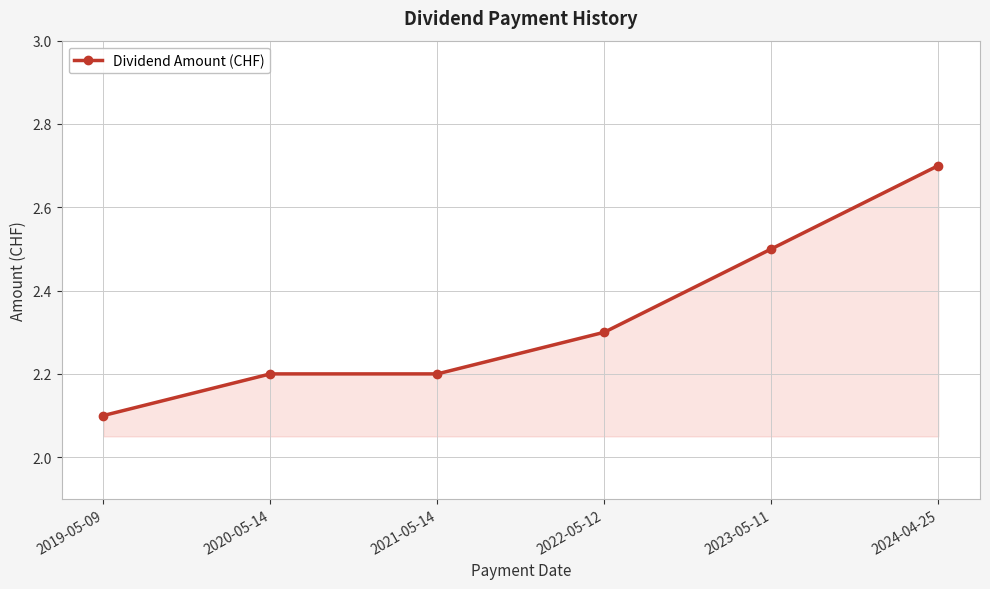

What is the sum of all values?

14.0